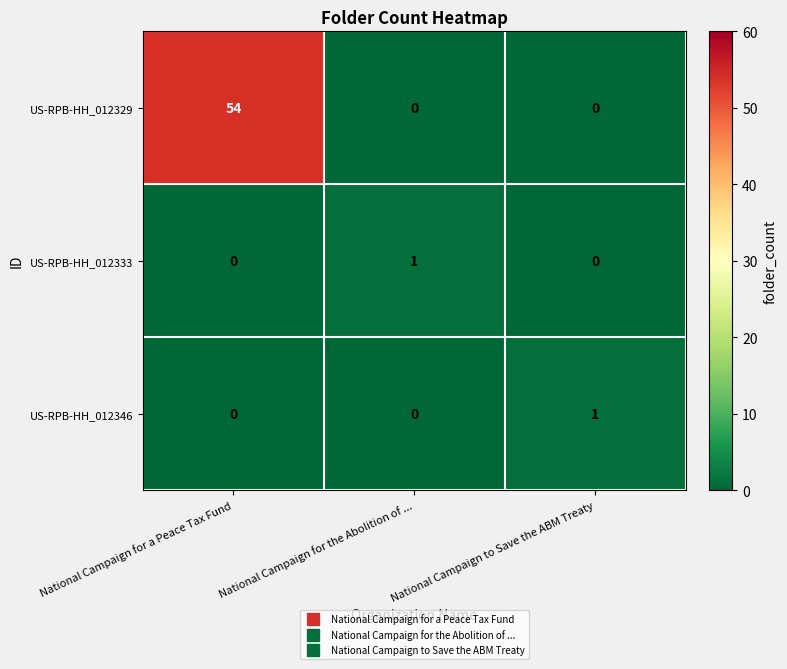

What is the average value of the US-RPB-HH_012329 series?

18